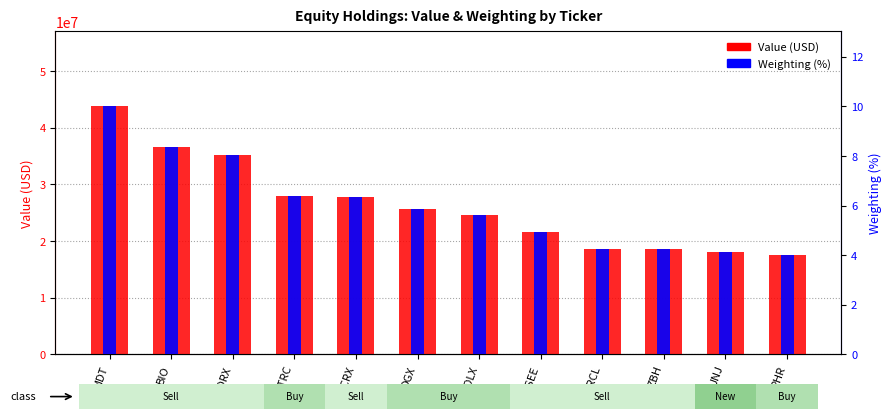

Which category has the lowest value in the Value (USD) series?

PHR